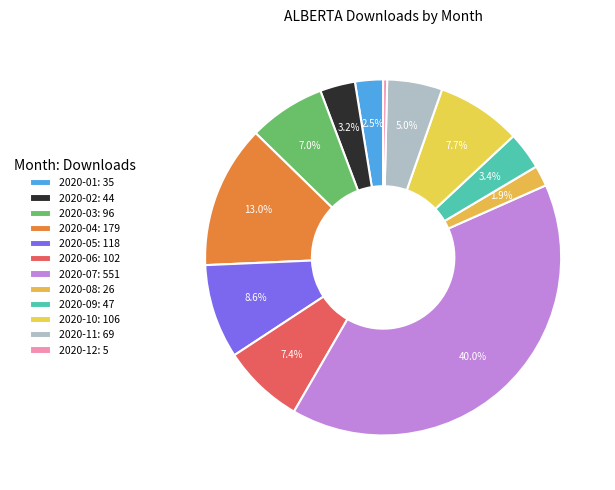

What percentage is the 2020-03 slice, to the nearest percent?

7%